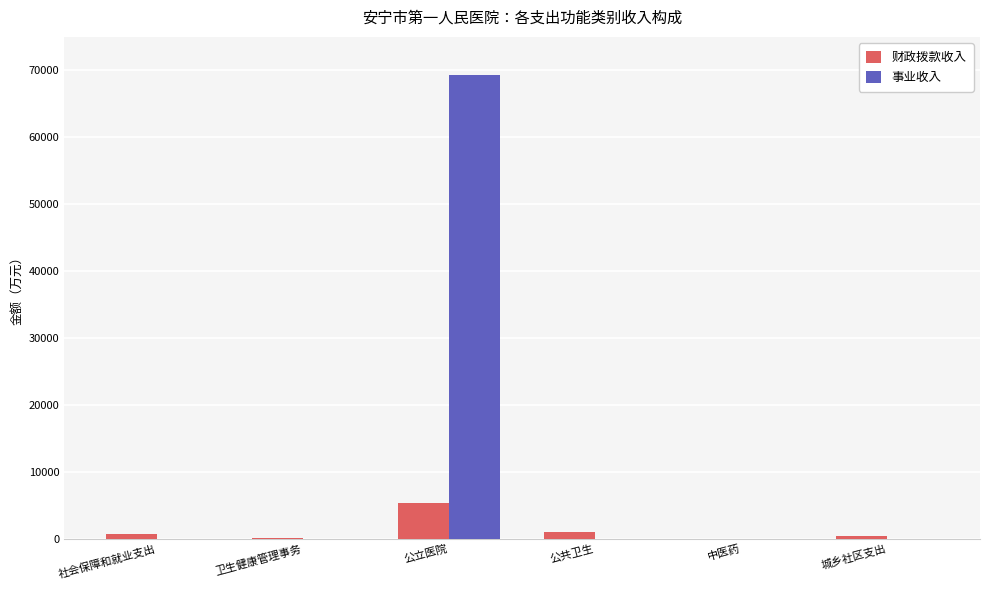

What is the sum of all 事业收入 values?

69370.1